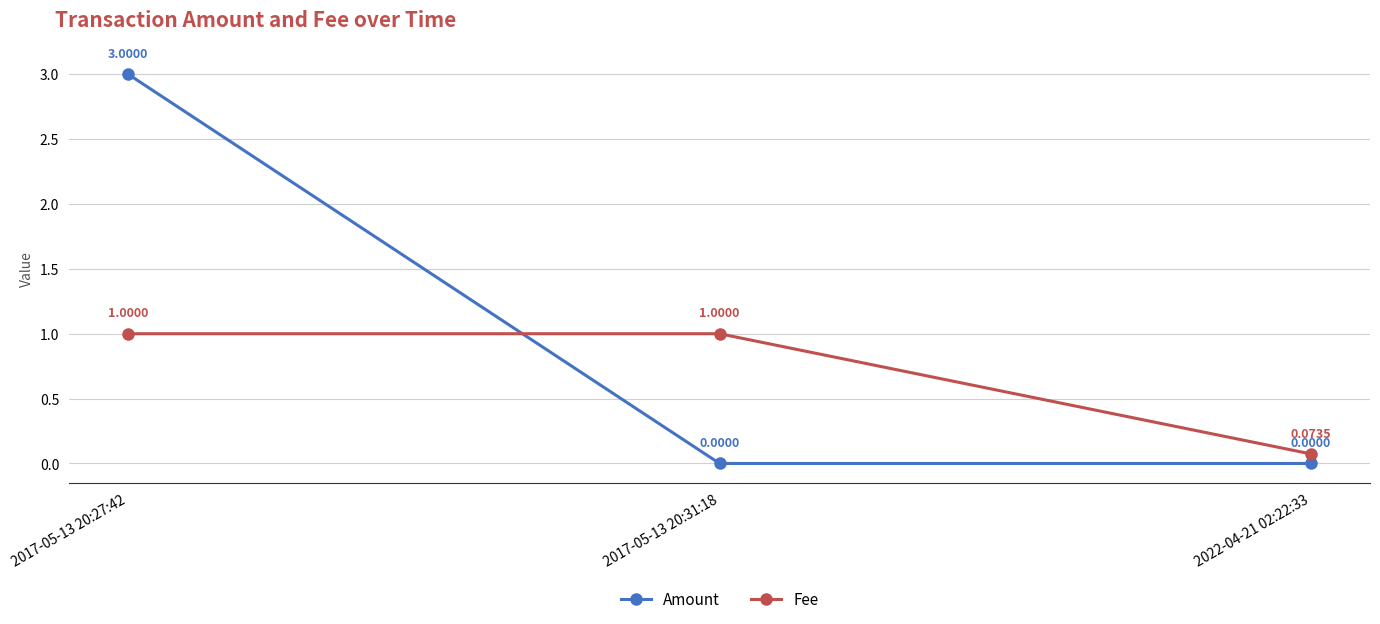

Does the chart have visible grid lines?

Yes